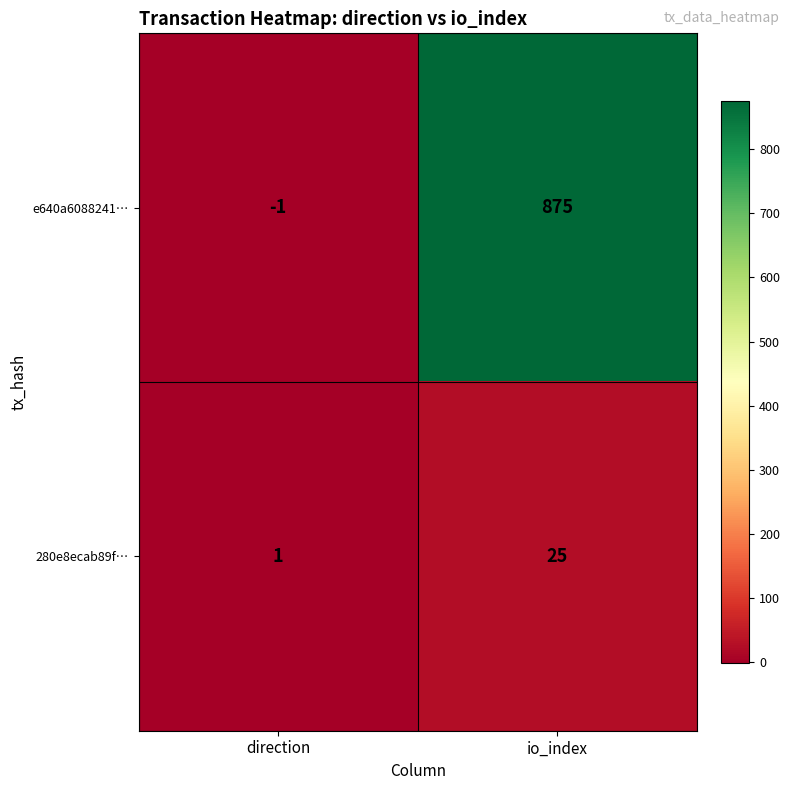

Rank the series by their maximum value, from highest to lowest.

e640a6088241…, 280e8ecab89f…